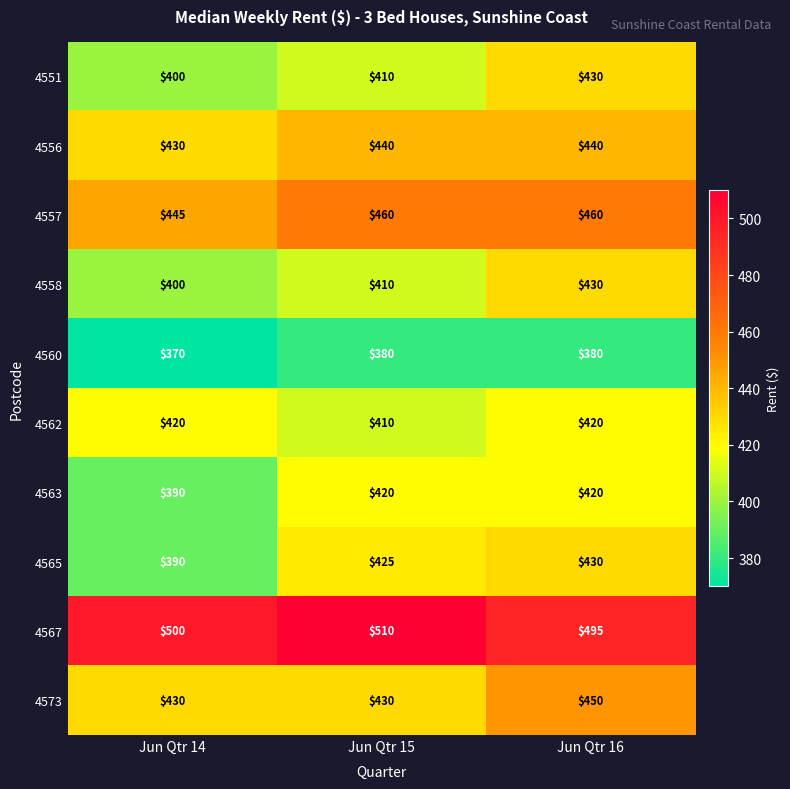

The value of 4556 at Jun Qtr 14 is 430. True or false?

True